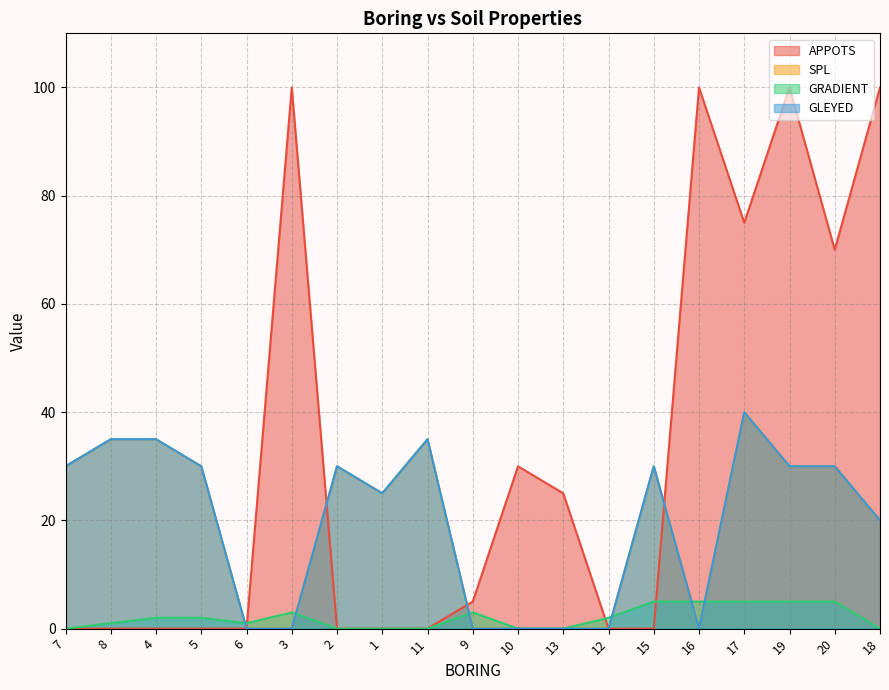

What is the maximum value shown in the chart?

40